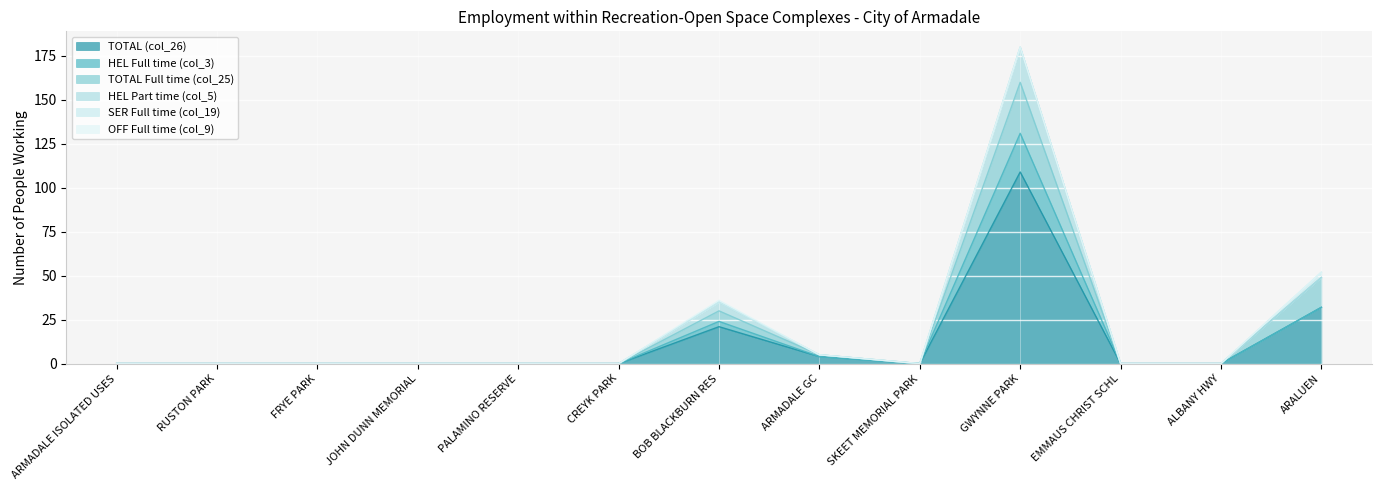

What is the average value of the TOTAL Full time (col_25) series?

4